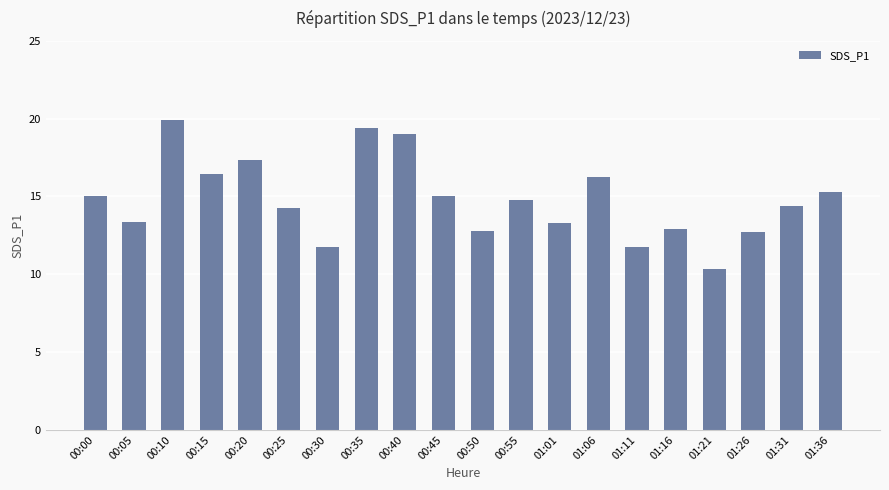

How many series are shown in this chart?

1